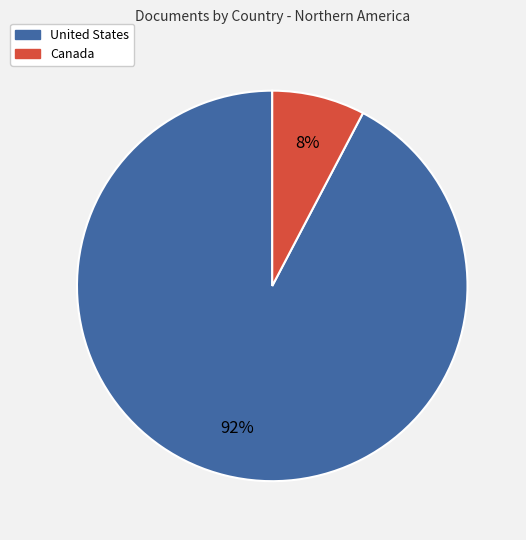

Which category has the smallest portion of the pie?

Canada